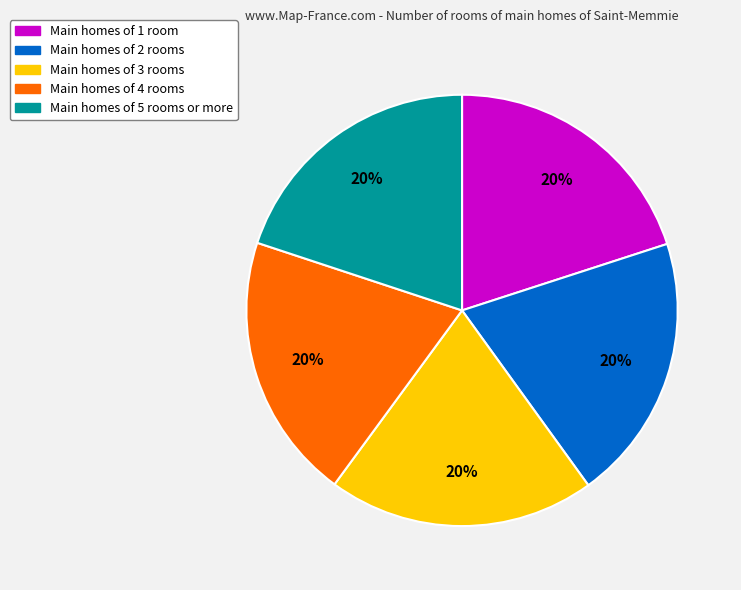

Does any single category account for the majority?

No